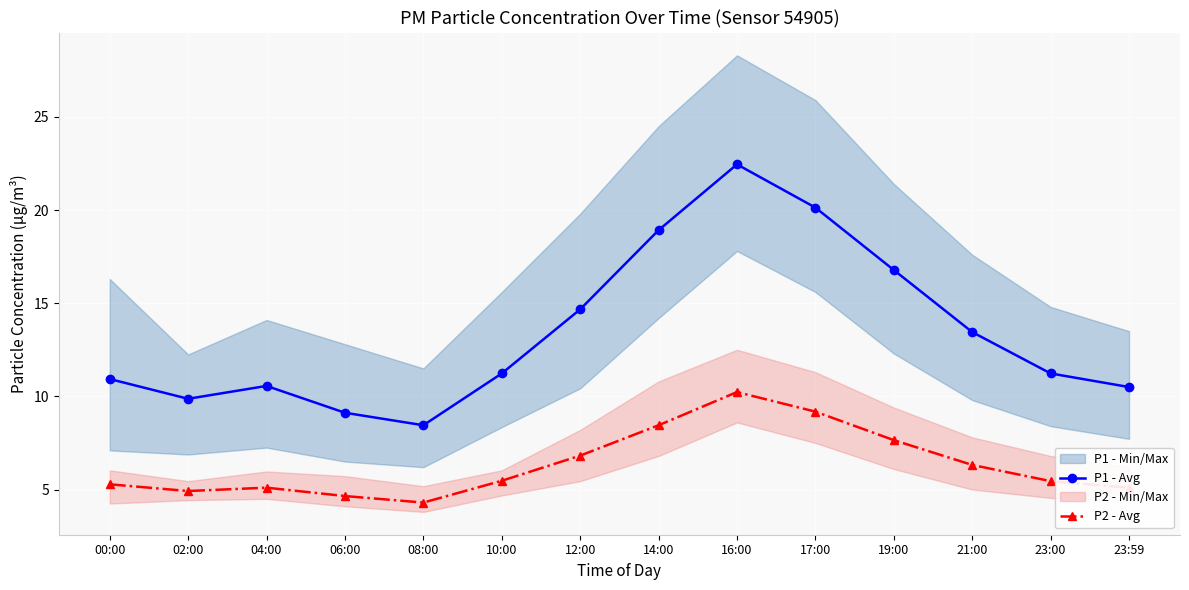

Reading left to right, list all the values displayed in this chart.

P1 - Avg: 10.9	9.9	10.6	9.1	8.4	11.2	14.7	18.9	22.4	20.1	16.8	13.4	11.2	10.5
P2 - Avg: 5.3	4.9	5.1	4.7	4.3	5.5	6.8	8.4	10.2	9.2	7.7	6.3	5.5	5.1